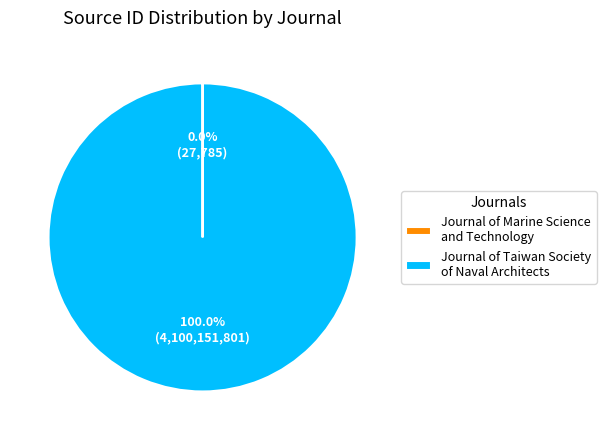

What is the largest slice in the pie chart?

Journal of Taiwan Society of Naval Architects